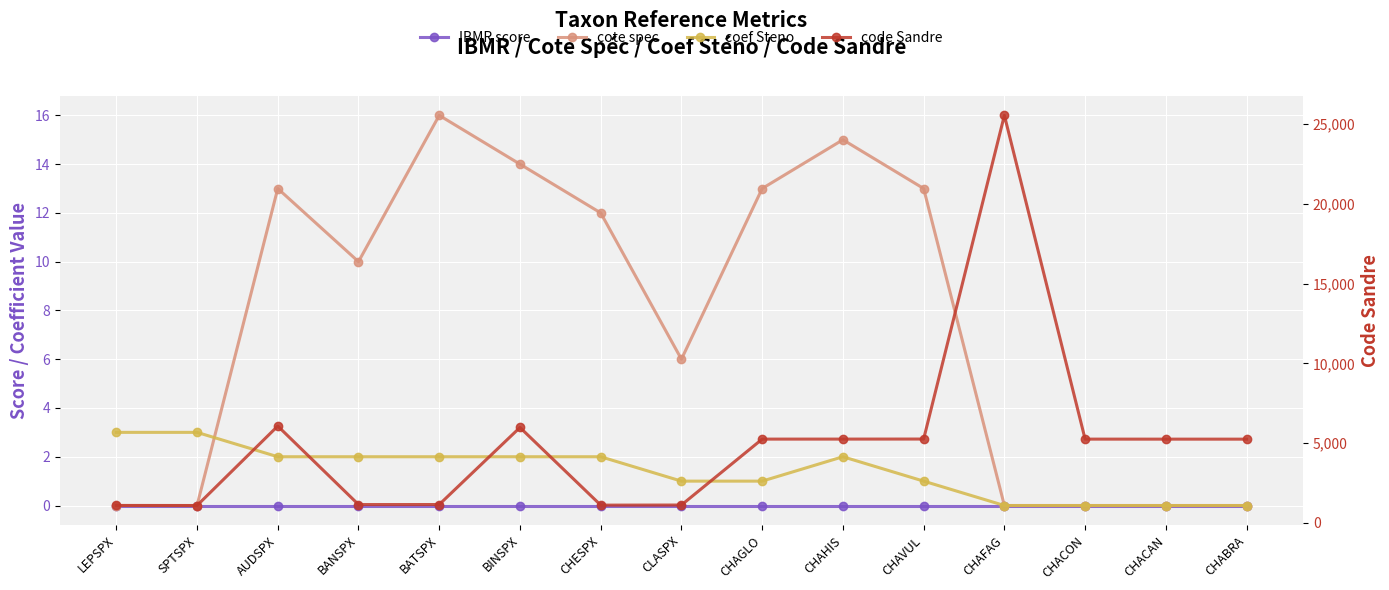

Which series has the largest range (max minus min)?

code Sandre